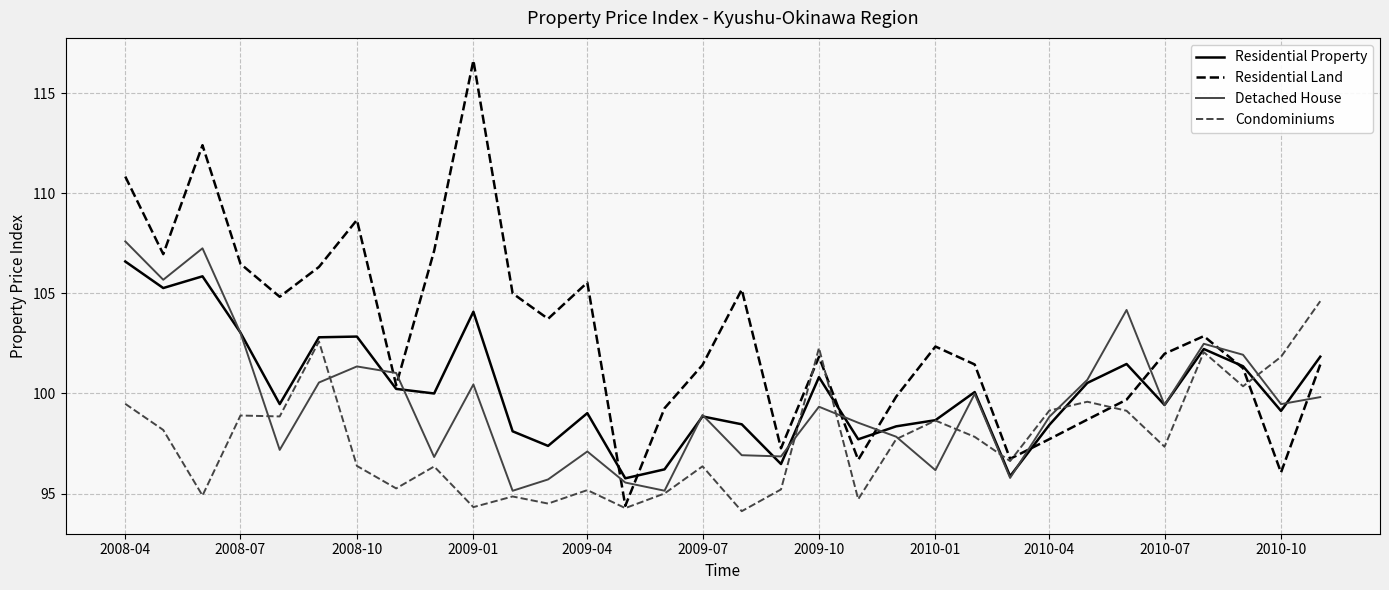

Which series has the largest total across all categories?

Residential Land